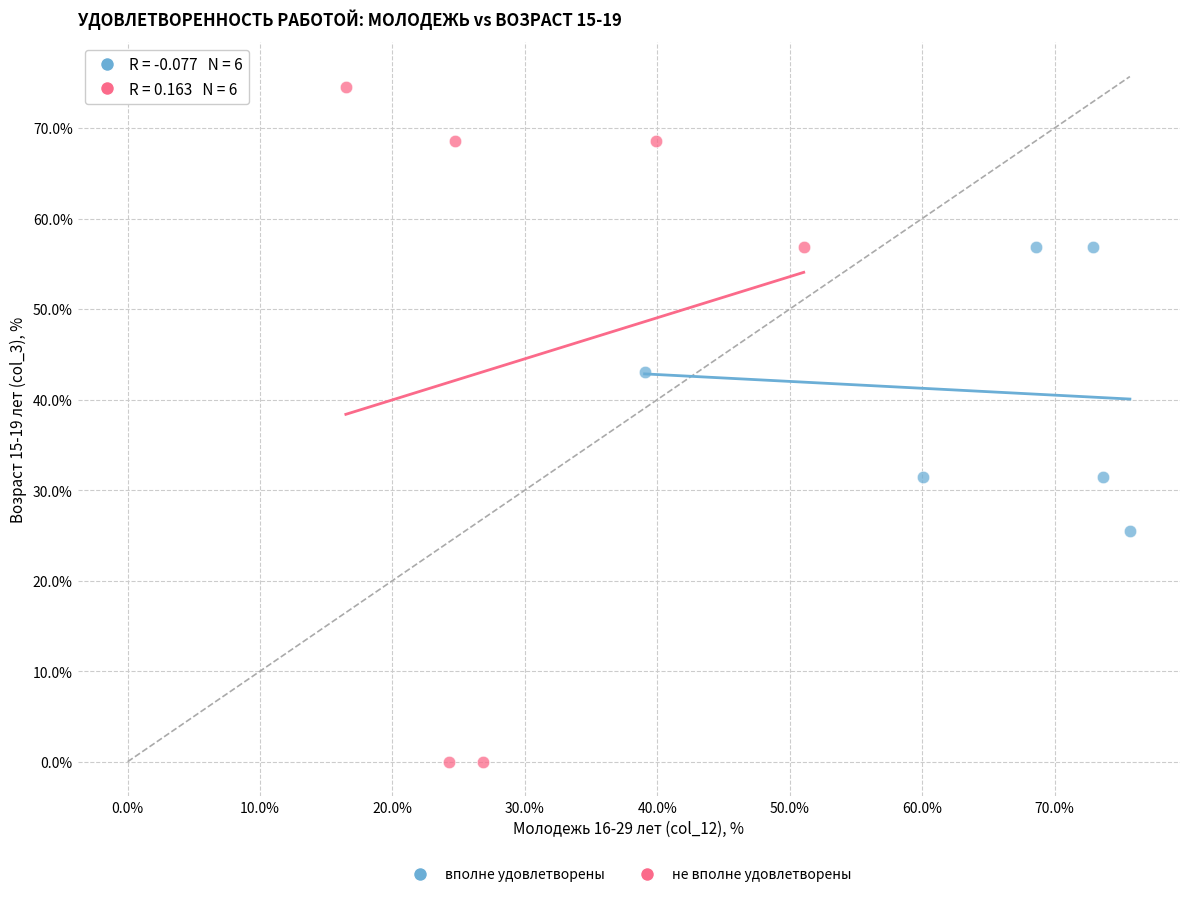

Which series reaches the minimum Y coordinate?

не вполне удовлетворены